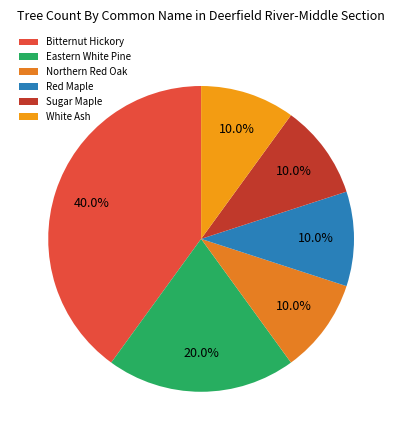

Which slice is the largest?

Bitternut Hickory